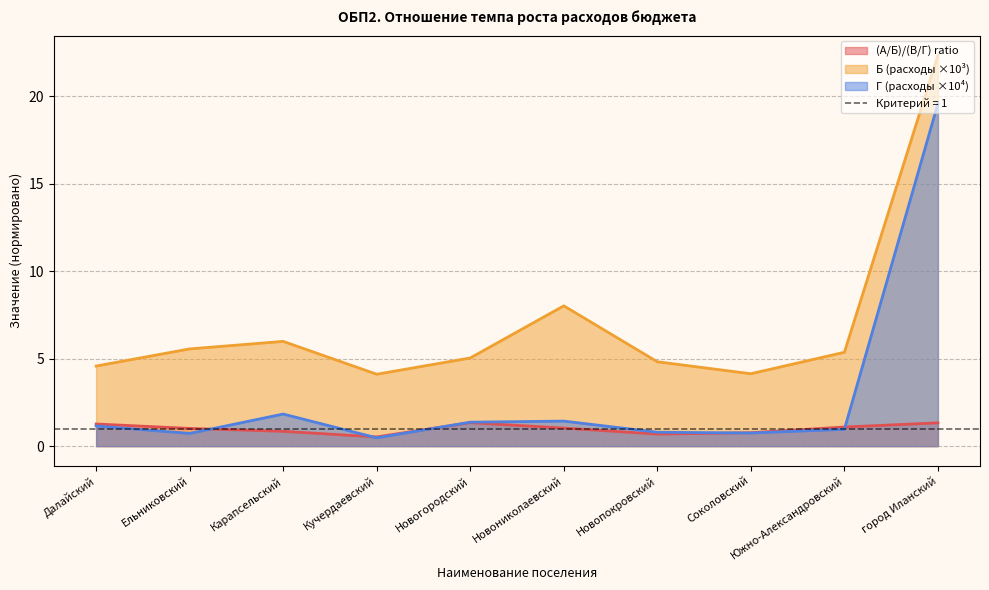

True or false: Б (расходы ×10³) and Г (расходы ×10⁴) cross at least once.

False